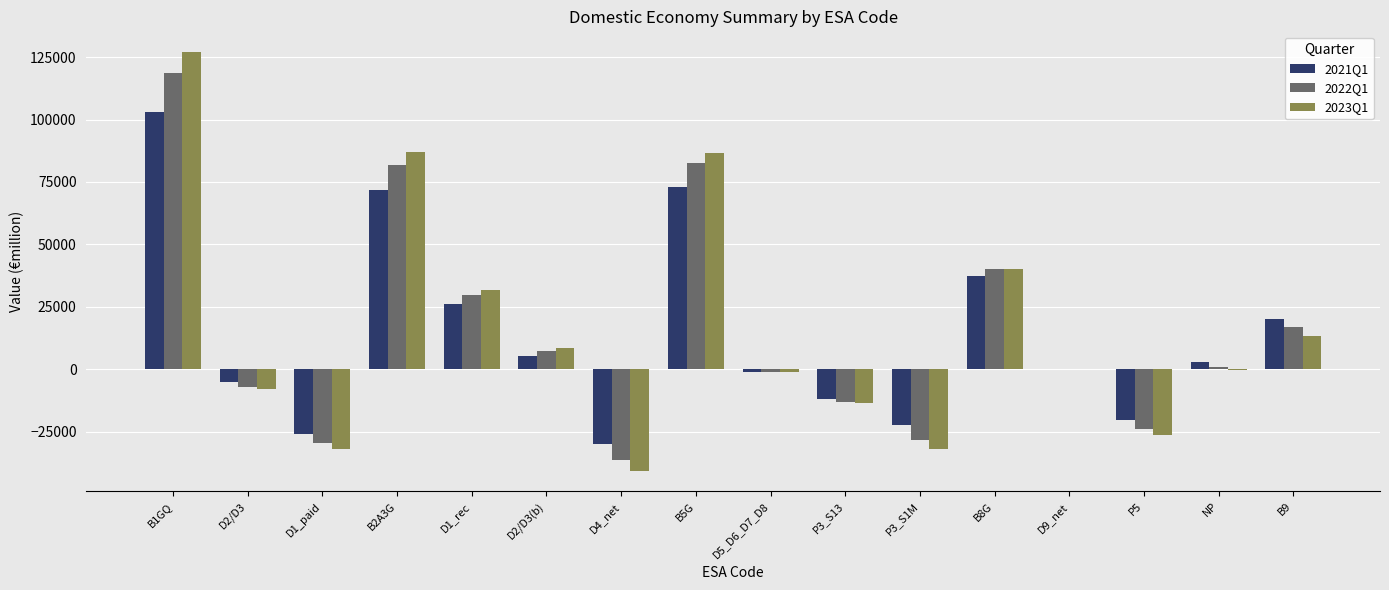

Which label corresponds to the largest value in the chart?

B1GQ